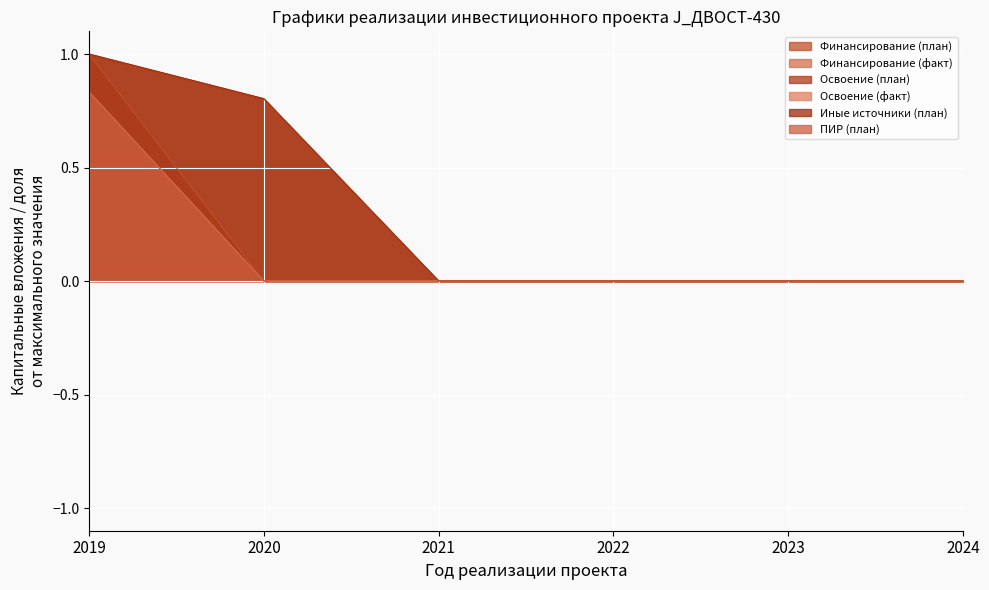

True or false: Иные источники (план) has a value of -0.5 at 2021.

False